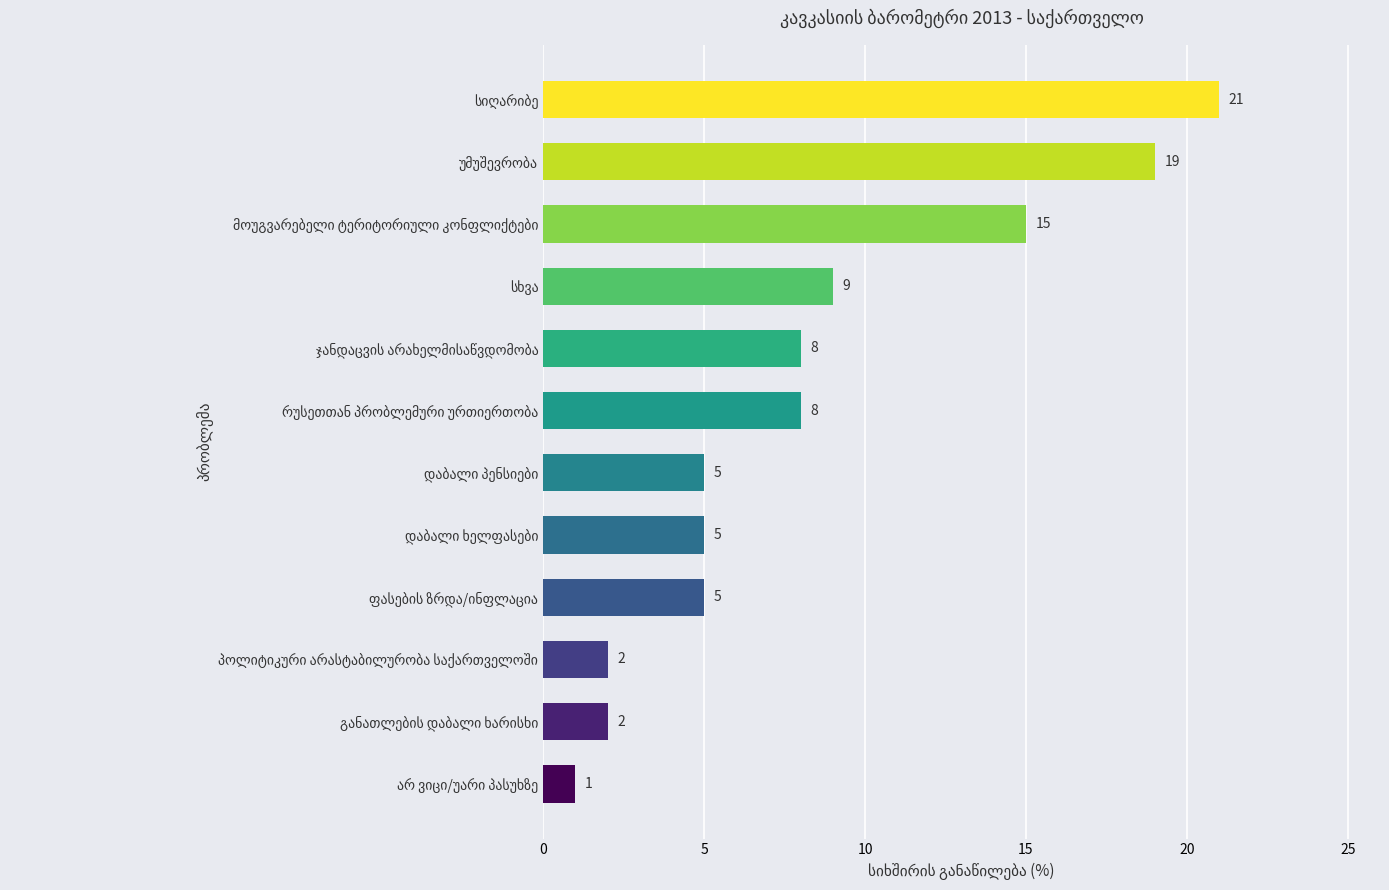

Count the values in the range 5 to 15.

7